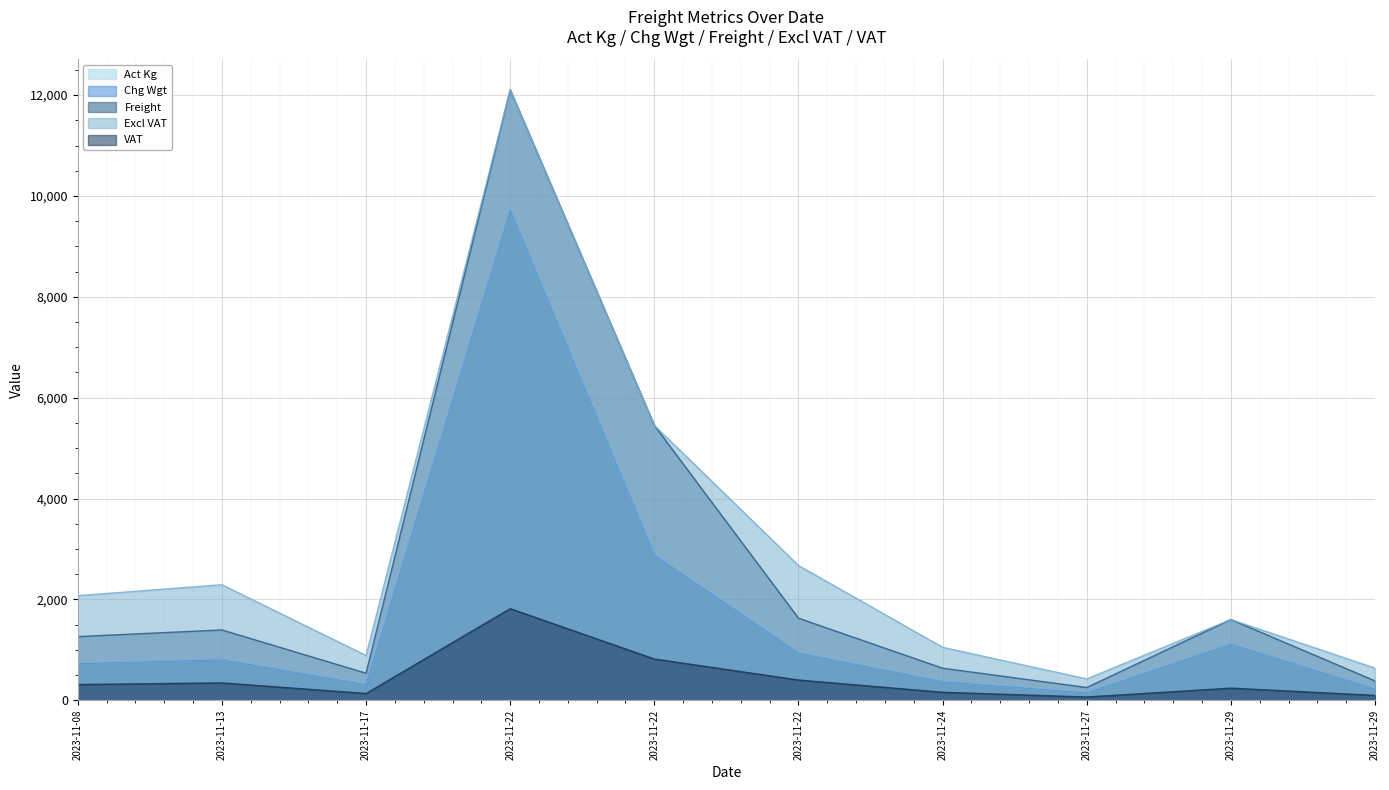

True or false: Act Kg and Excl VAT cross at least once.

False